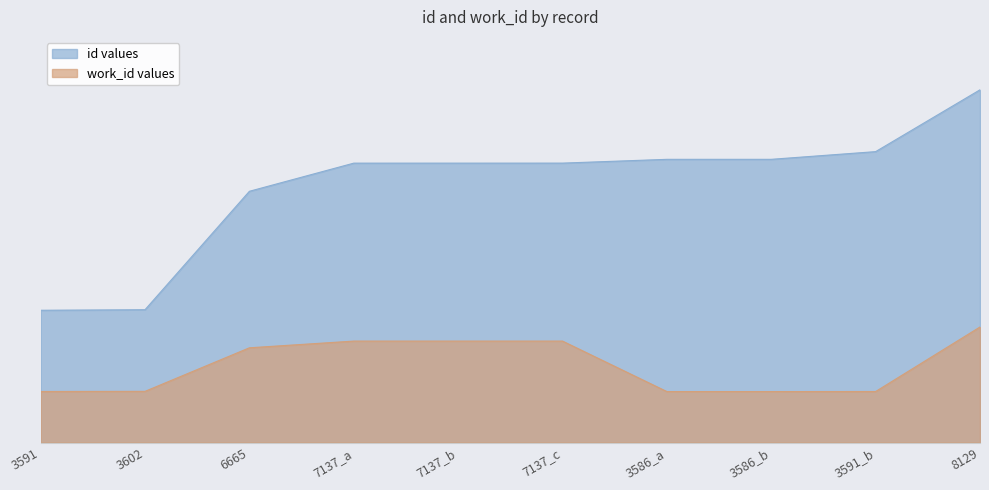

At which label is work_id values closest to 5857?

6665